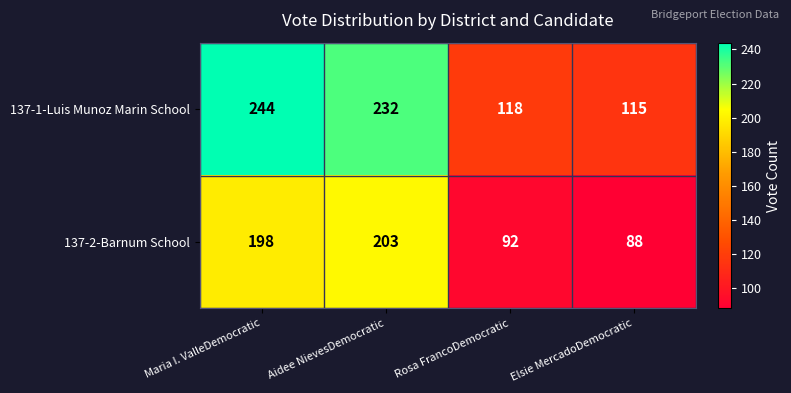

What is the difference between the 137-1-Luis Munoz Marin School values at Elsie MercadoDemocratic and Rosa FrancoDemocratic?

3